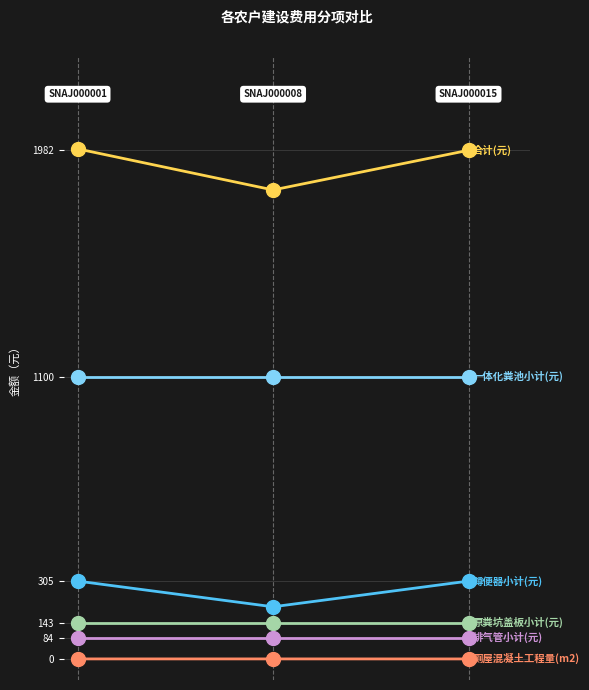

How many lines are shown in the chart?

6